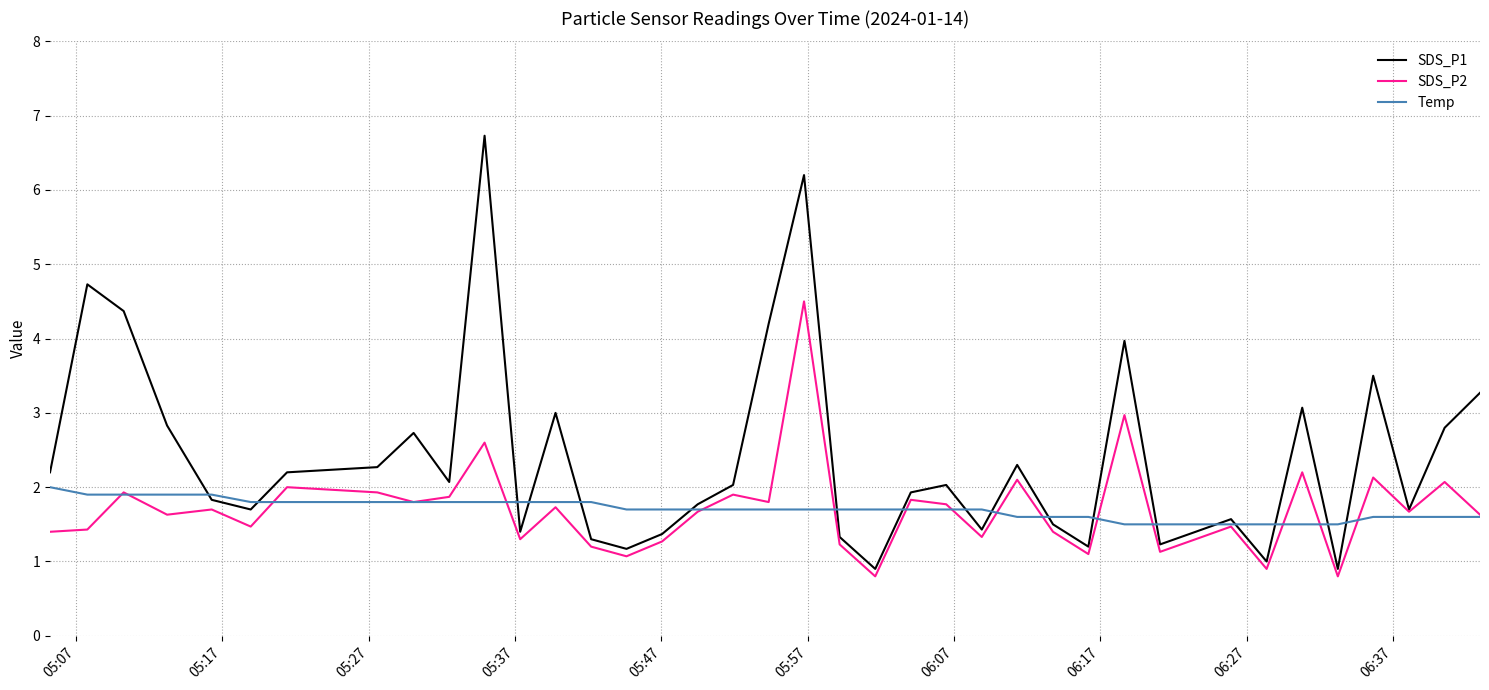

What is the maximum value shown in the chart?

6.7